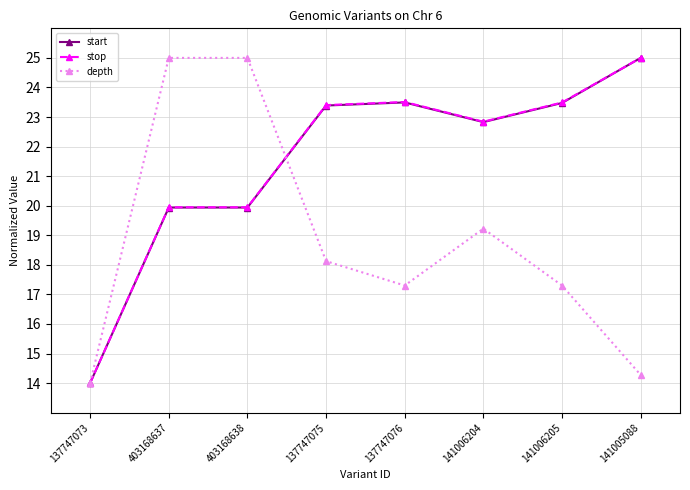

Where does the stop series first go above 23?

137747075